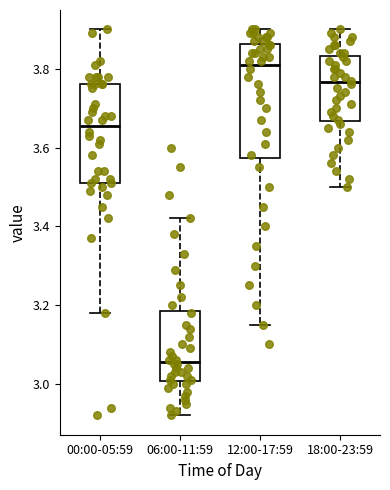

Which box's median line is the lowest?

06:00-11:59